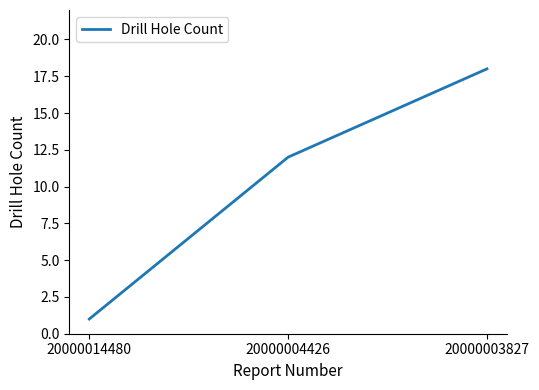

What is the sum of the values at 20000004426 and 20000014480?

13